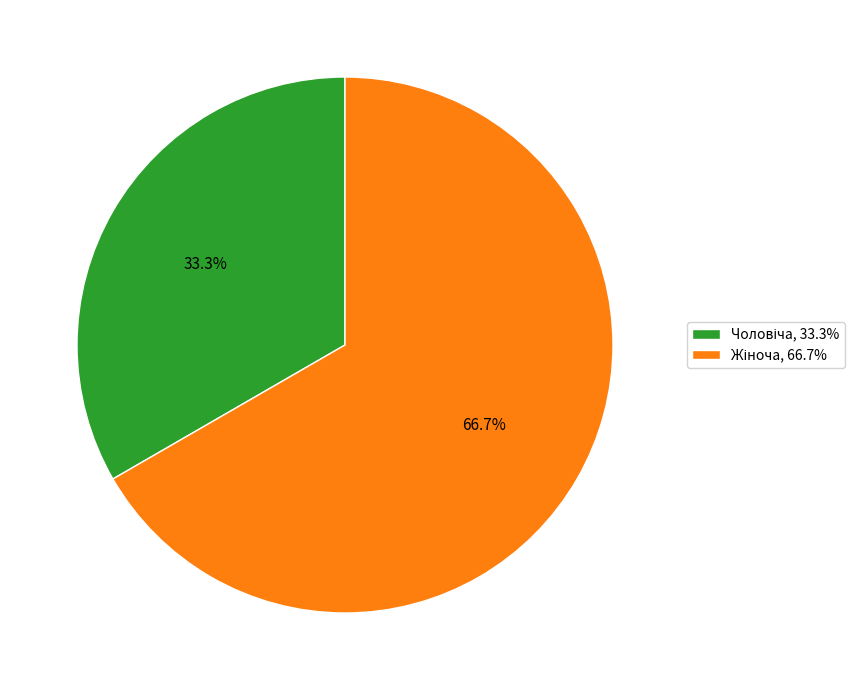

Is there any slice that represents more than half of the pie?

Yes